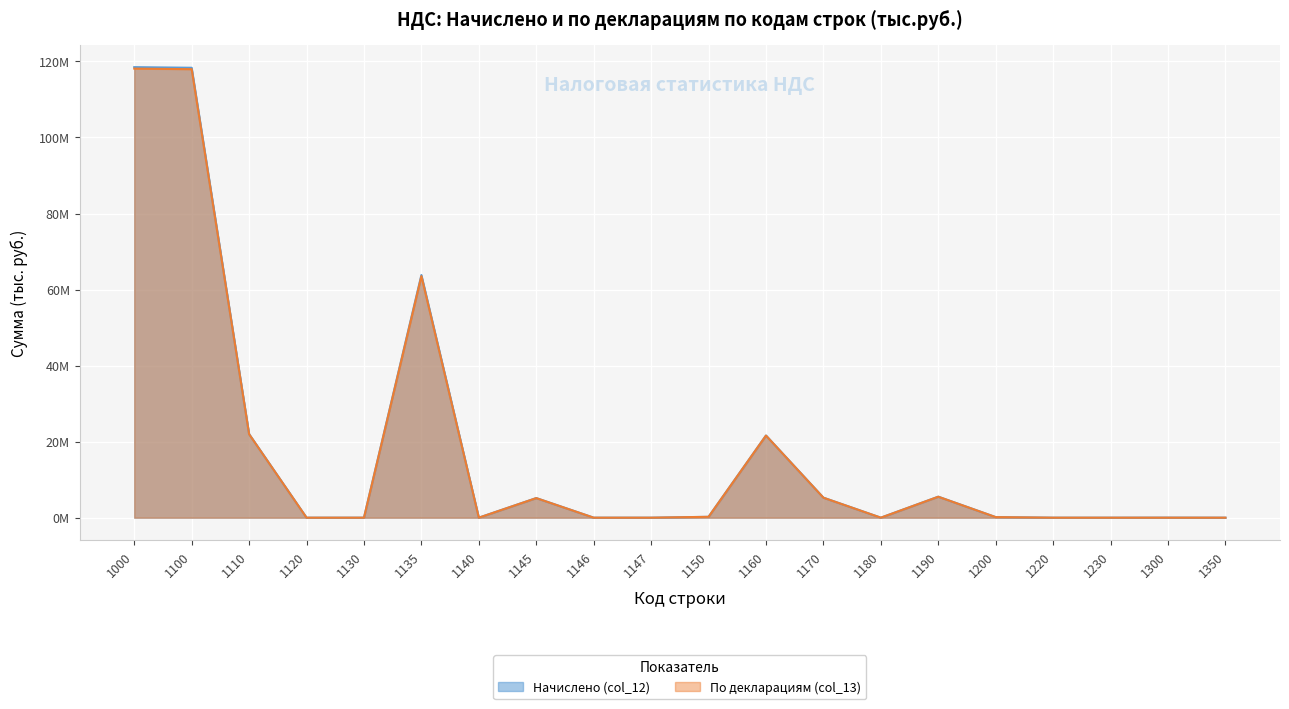

What is the difference between the second highest and minimum values in the Начислено (col_12) series?

118341191